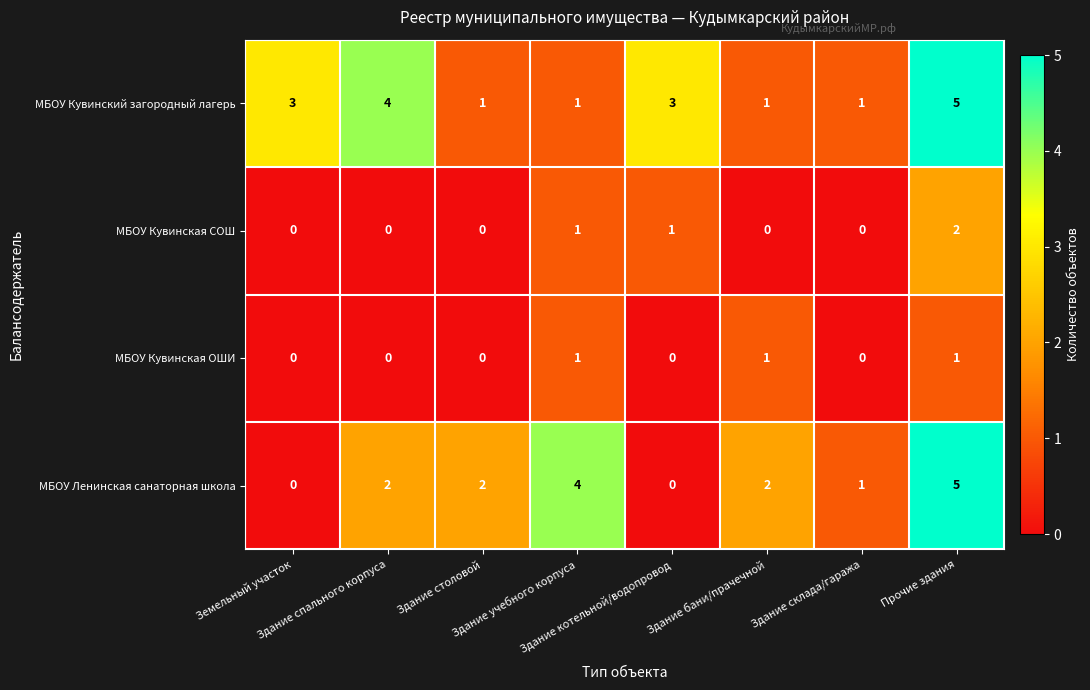

Count the МБОУ Кувинская СОШ values in the range 0 to 1.

7